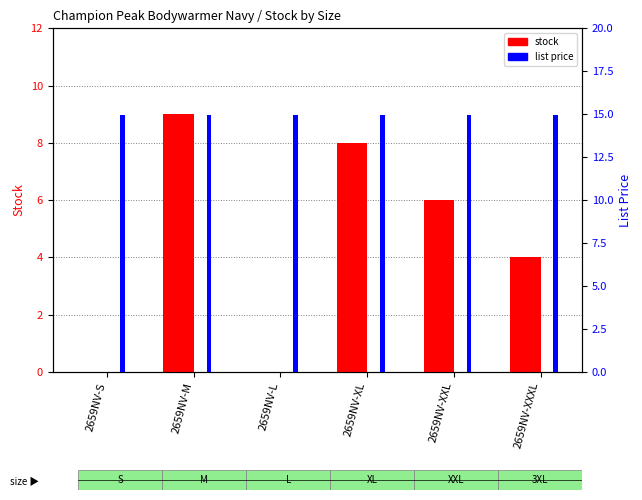

At which category is the sum across all series the highest?

2659NV-M